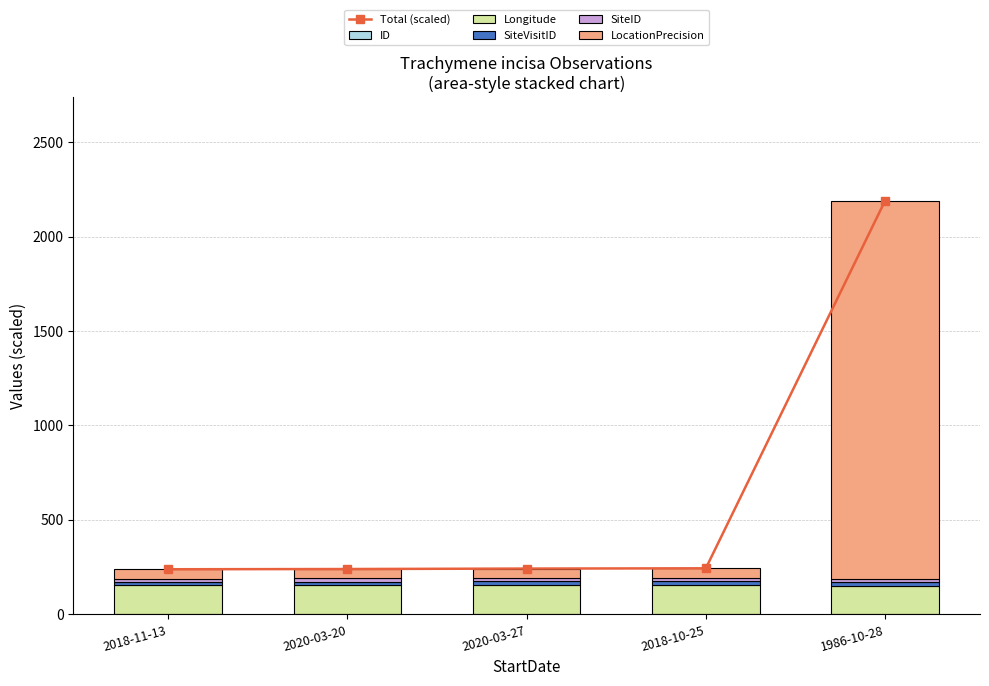

Which category has the highest value in the SiteVisitID series?

1986-10-28